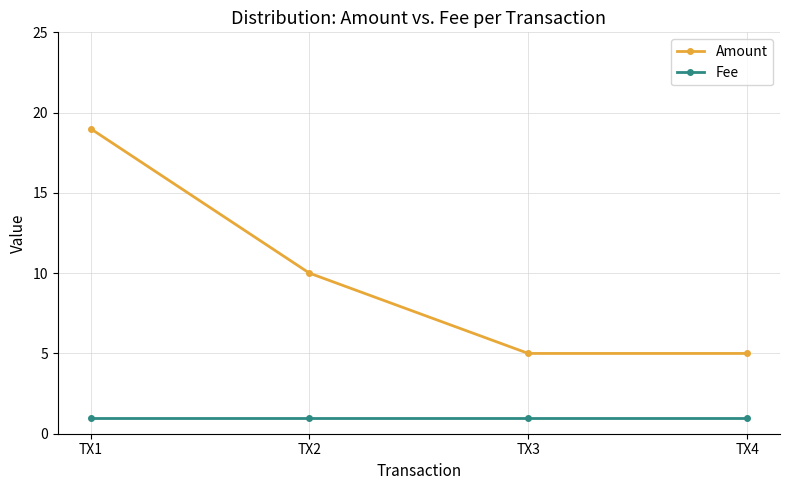

True or false: Amount and Fee cross at least once.

False